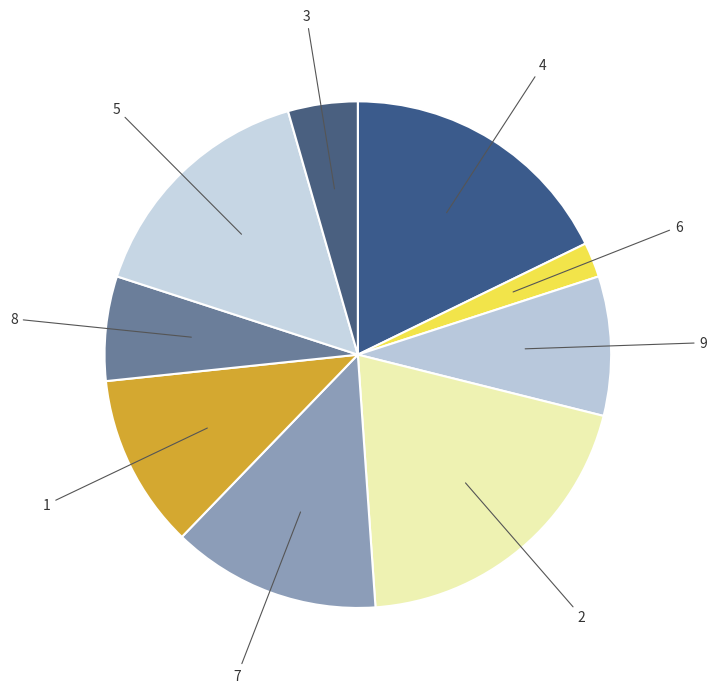

To the nearest percent, what is the average slice percentage?

11%